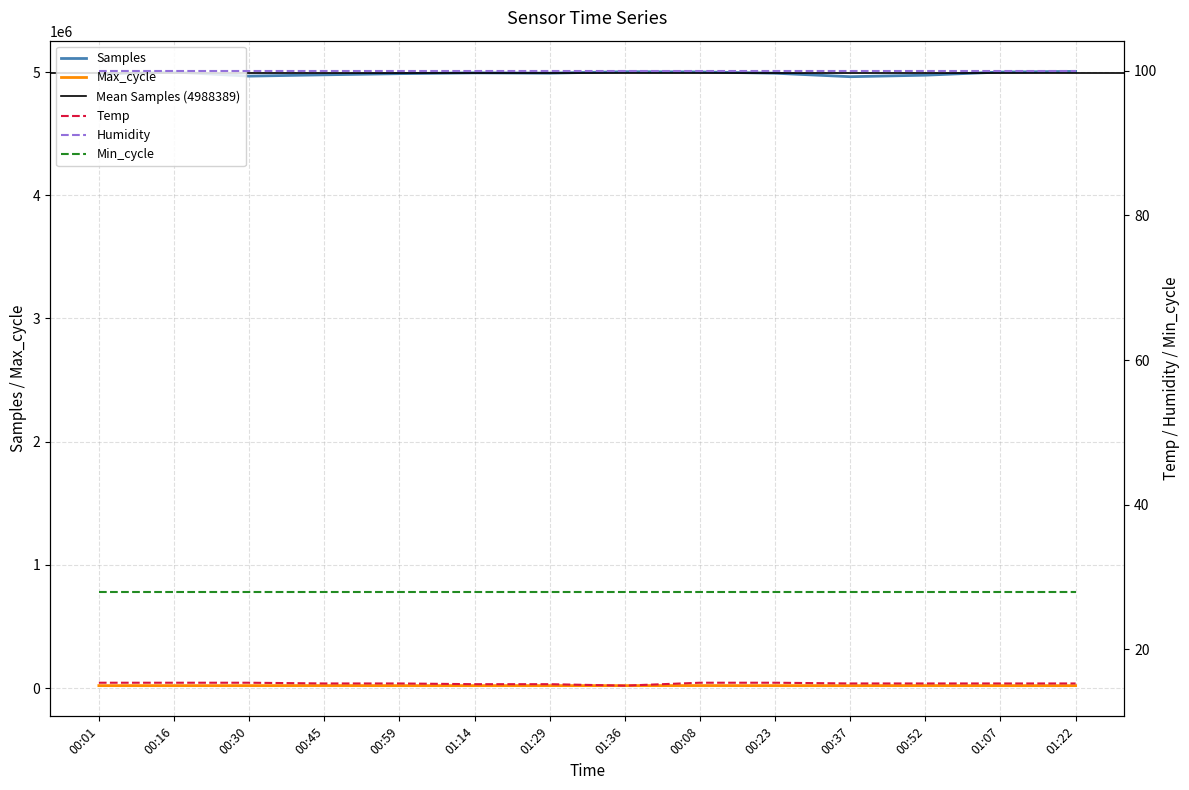

True or false: Samples and Temp cross at least once.

False